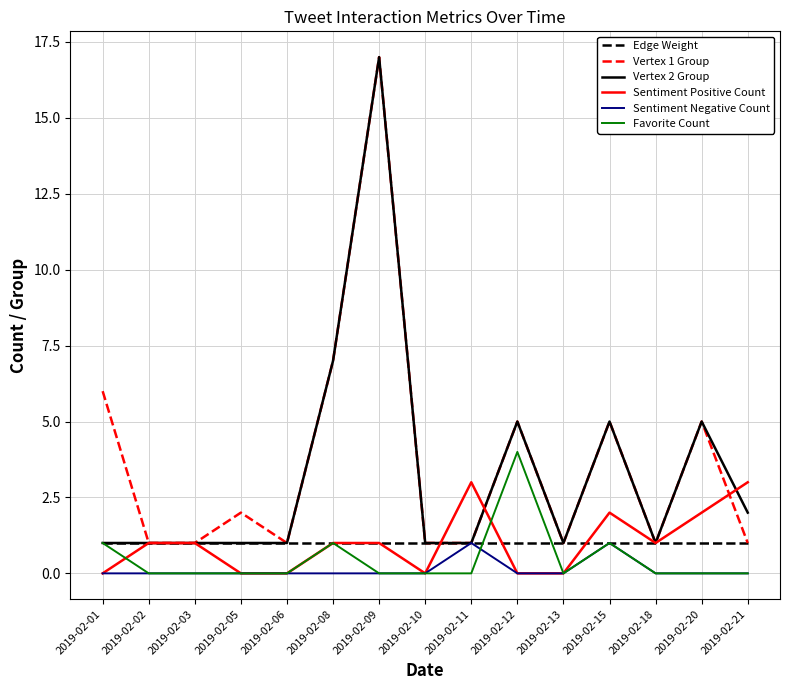

Is the value of Favorite Count at 2019-02-21 greater than the value of Vertex 2 Group at 2019-02-03?

No